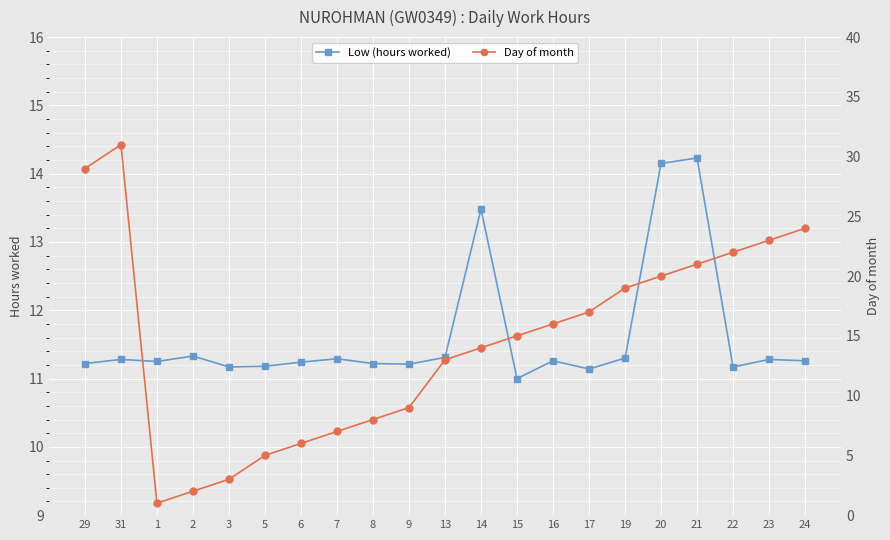

Which series has the largest total across all categories?

Day of month